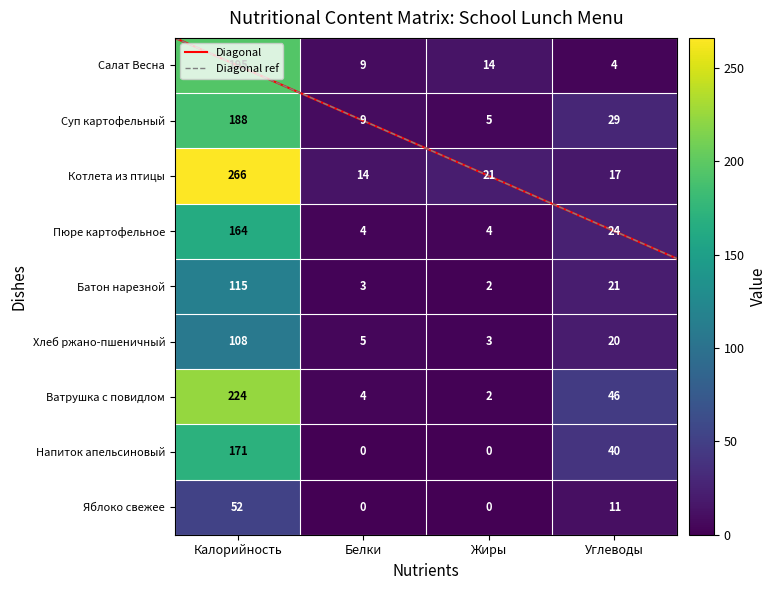

Between Углеводы and Калорийность, which is larger?

Калорийность